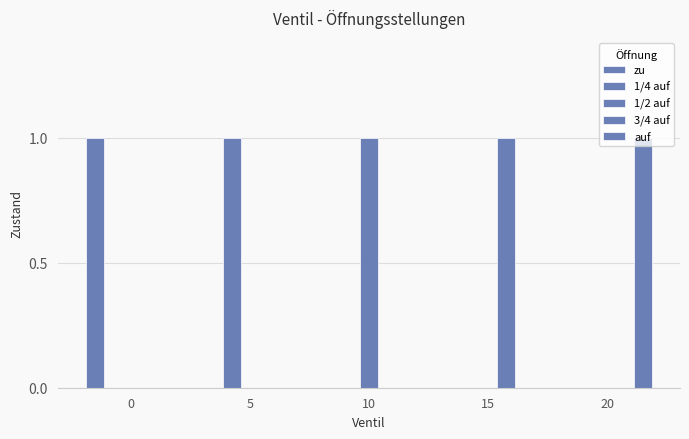

Count the number of categories in the chart.

5